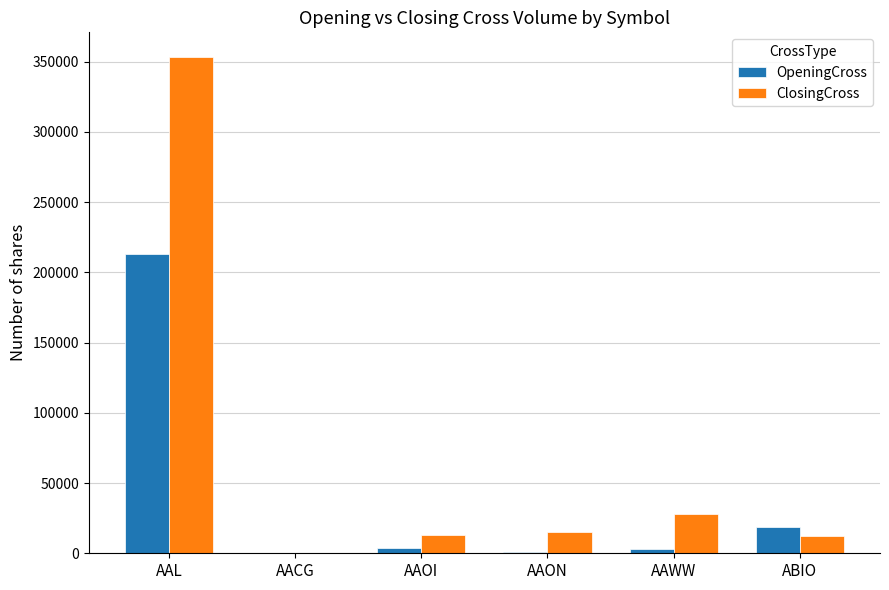

Which series has the largest total across all categories?

ClosingCross